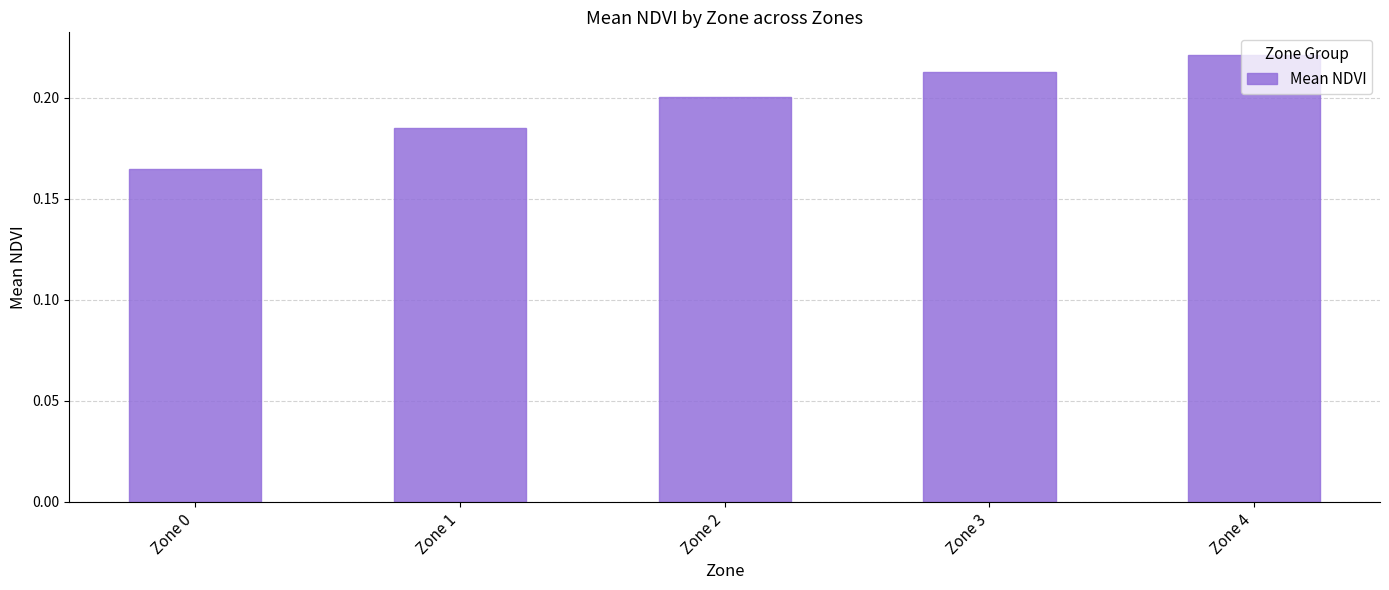

True or false: the data shows 0.3 at Zone 2.

False